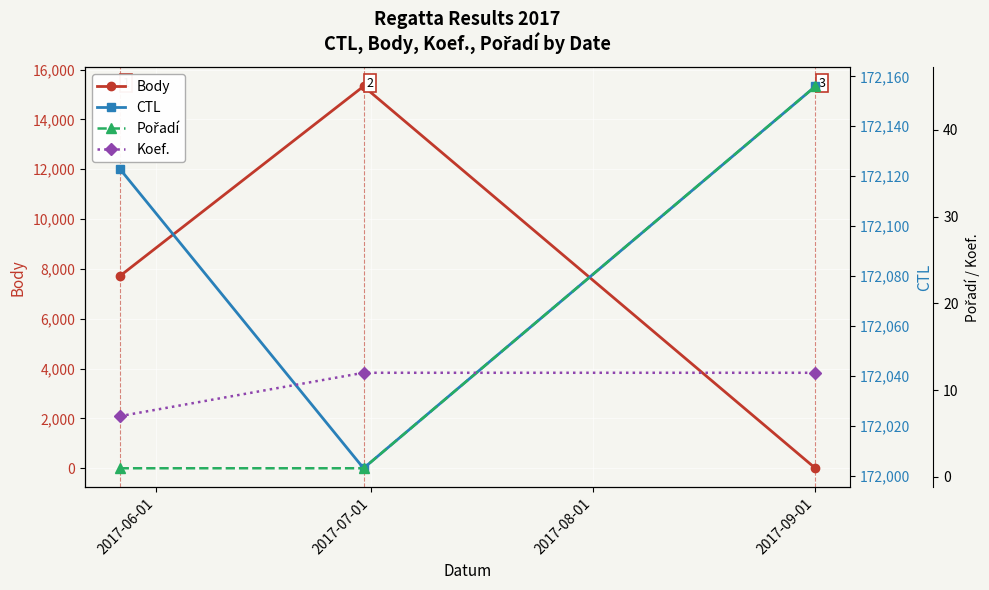

The value of Body at 2017-07-01 is 15325. True or false?

True